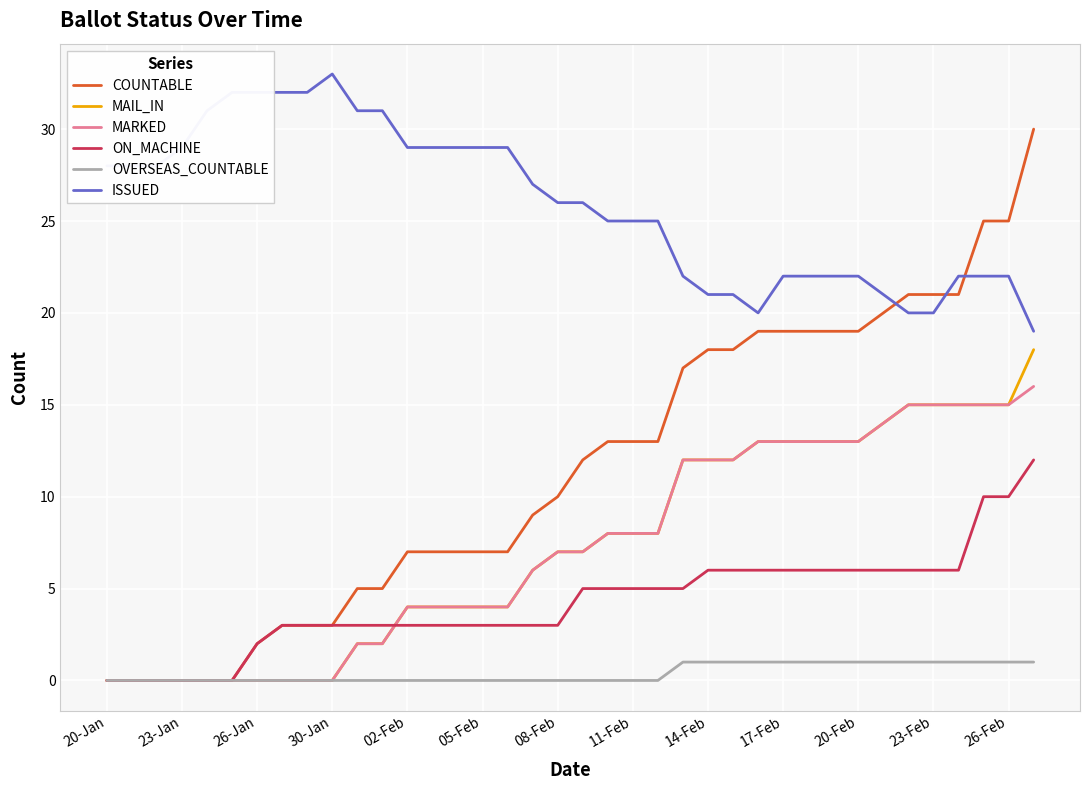

Which series has the largest total across all categories?

ISSUED